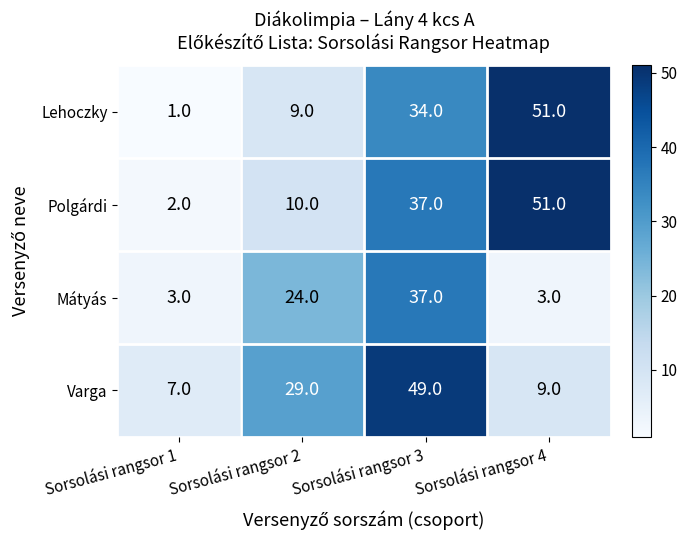

Is it true that Mátyás equals 3 at Sorsolási rangsor 4?

True